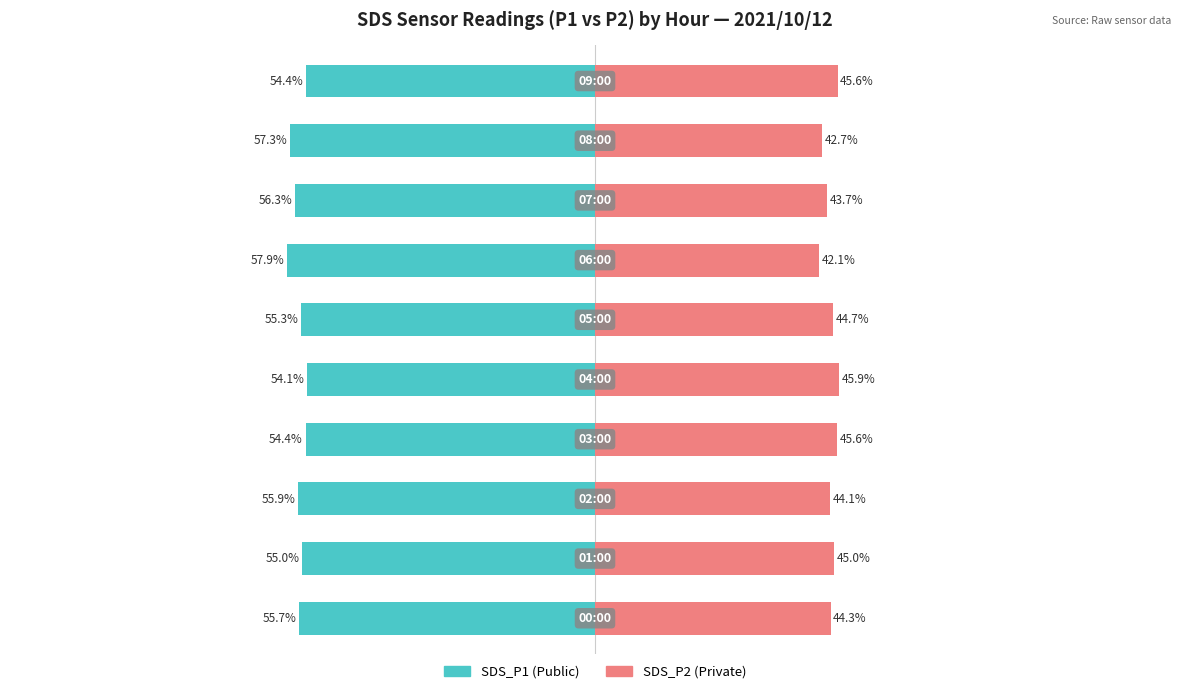

Which series has the widest spread of values?

SDS_P1 (Public)